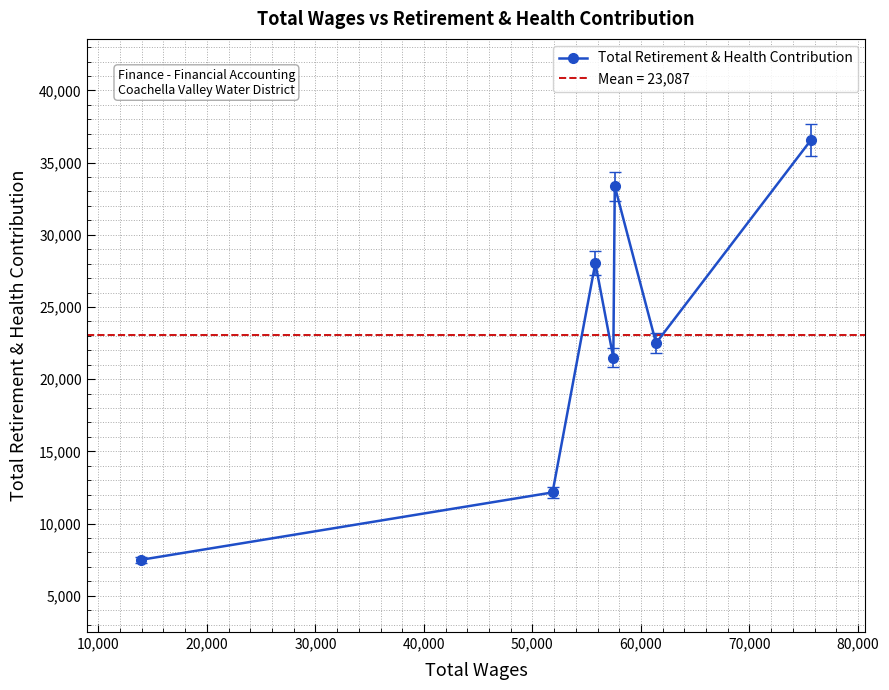

Does the chart have visible grid lines?

Yes